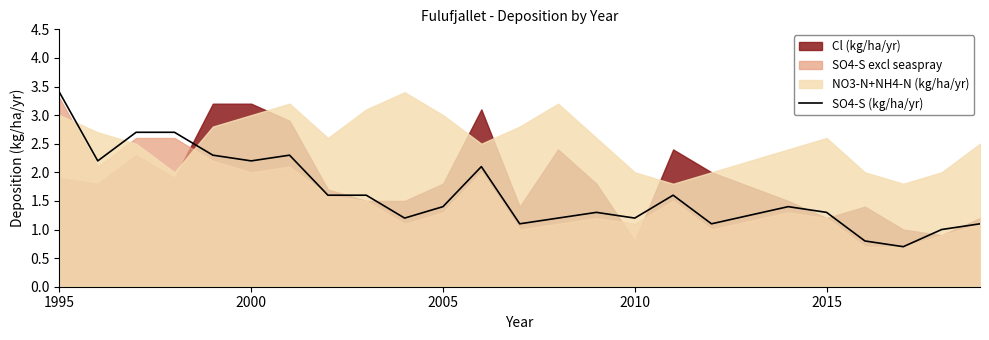

At which label does SO4-S (kg/ha/yr) reach its peak?

1995